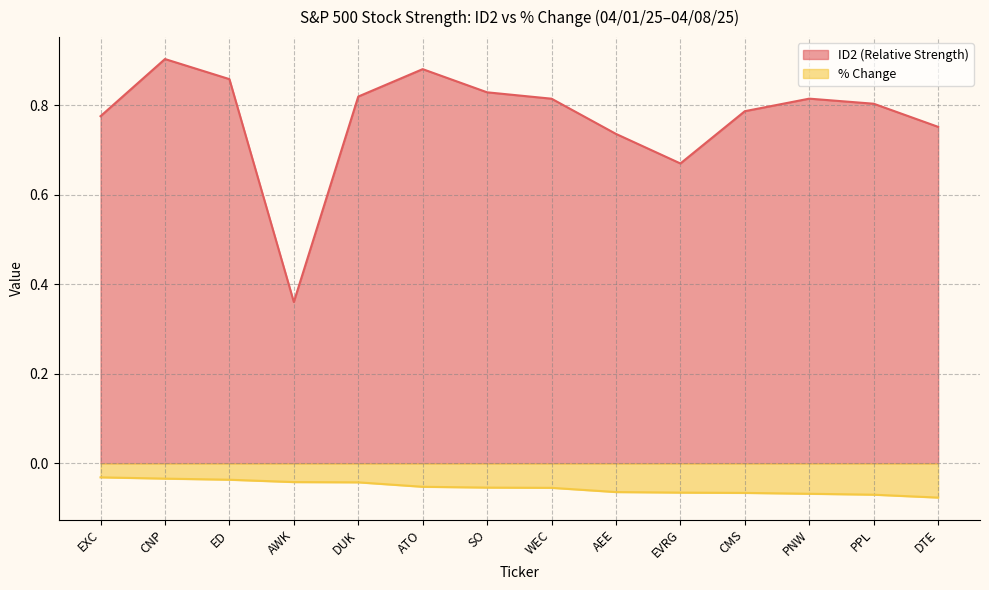

Count the number of categories in the chart.

14